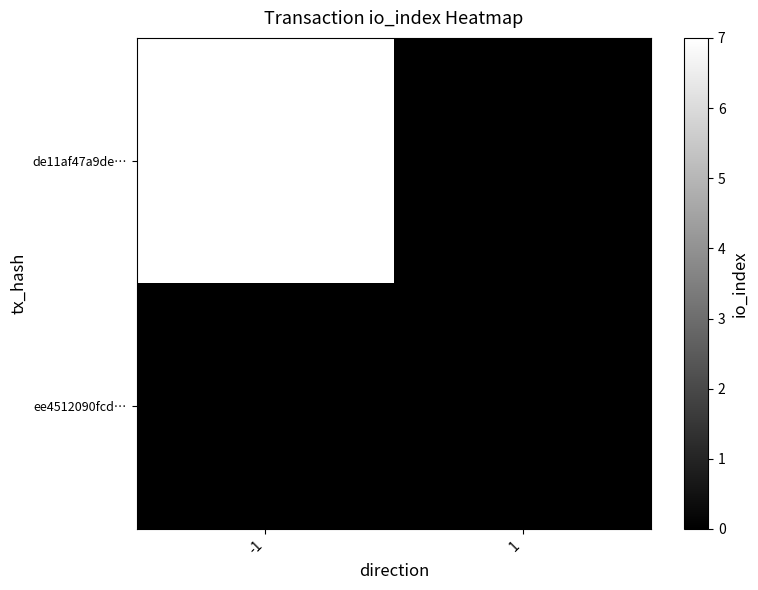

Reading right to left, what are all the values shown in this chart?

de11af47a9de…: 0	7
ee4512090fcd…: 0	0